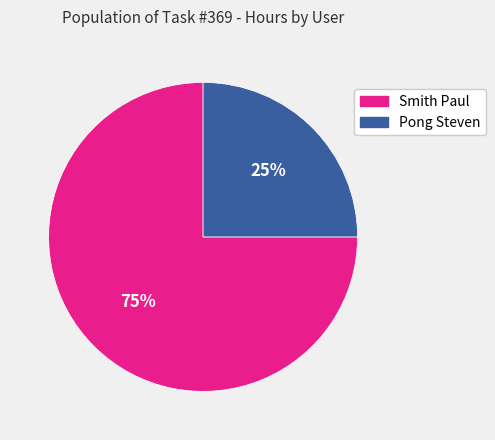

Which category has the biggest portion of the pie?

Smith Paul